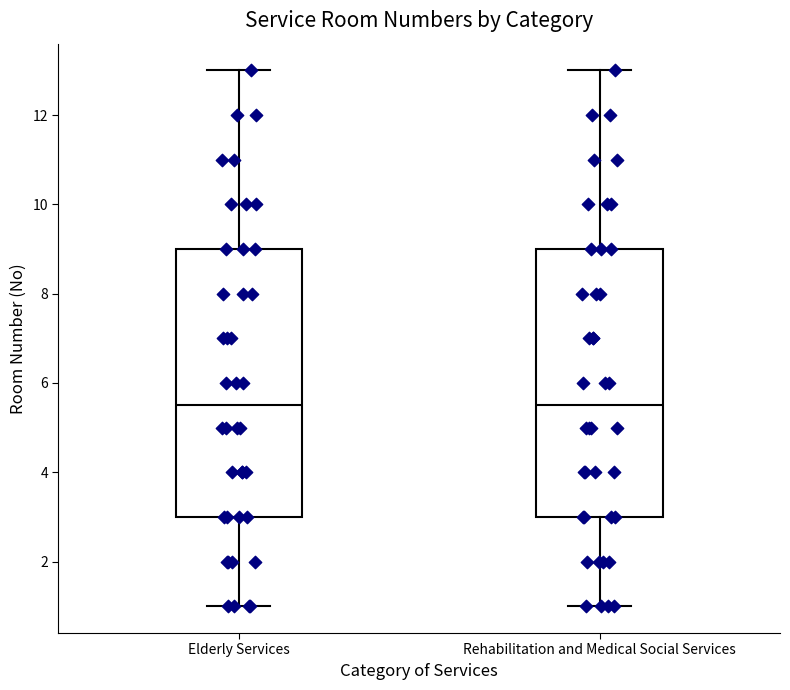

Where is the lower edge of the box for Elderly Services on the y-axis? The values are not printed on the chart, so give them approximately, as read against the axis.

3.0